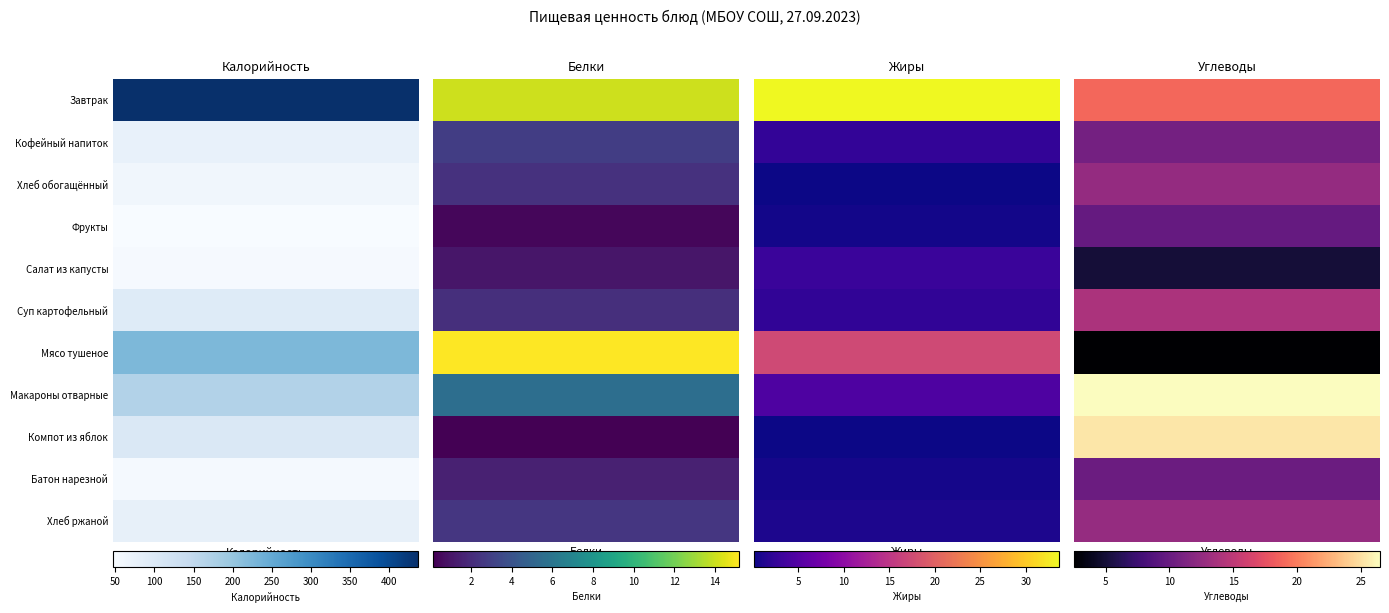

At which label does Суп картофельный first exceed 13?

Калорийность